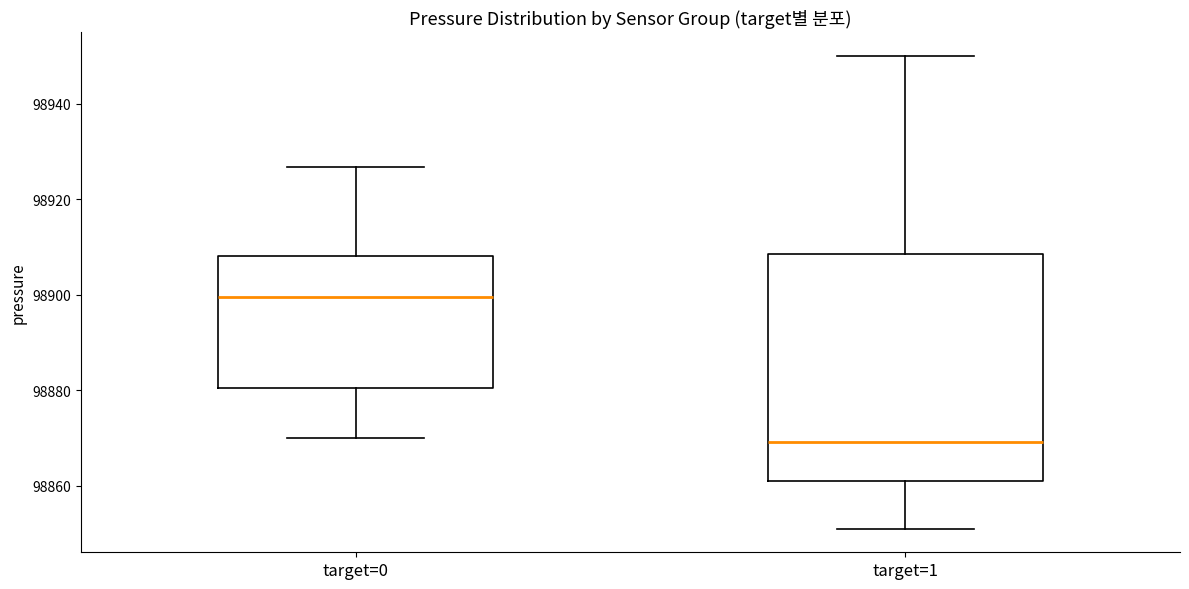

Where does the upper whisker of the box for target=0 end on the y-axis? The values are not printed on the chart, so give them approximately, as read against the axis.

98926